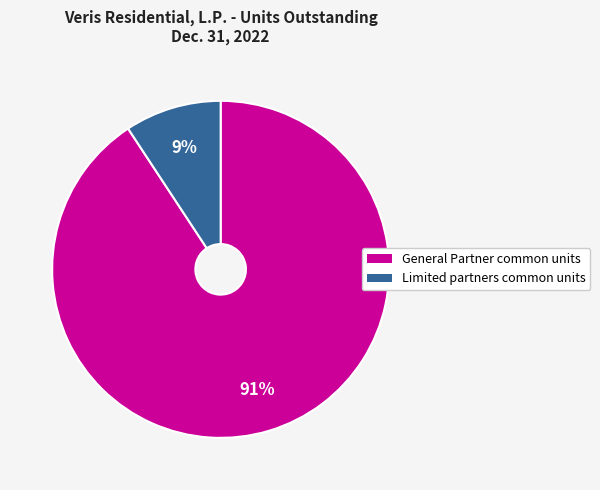

Is the sum of General Partner common units and Limited partners common units greater than half?

Yes